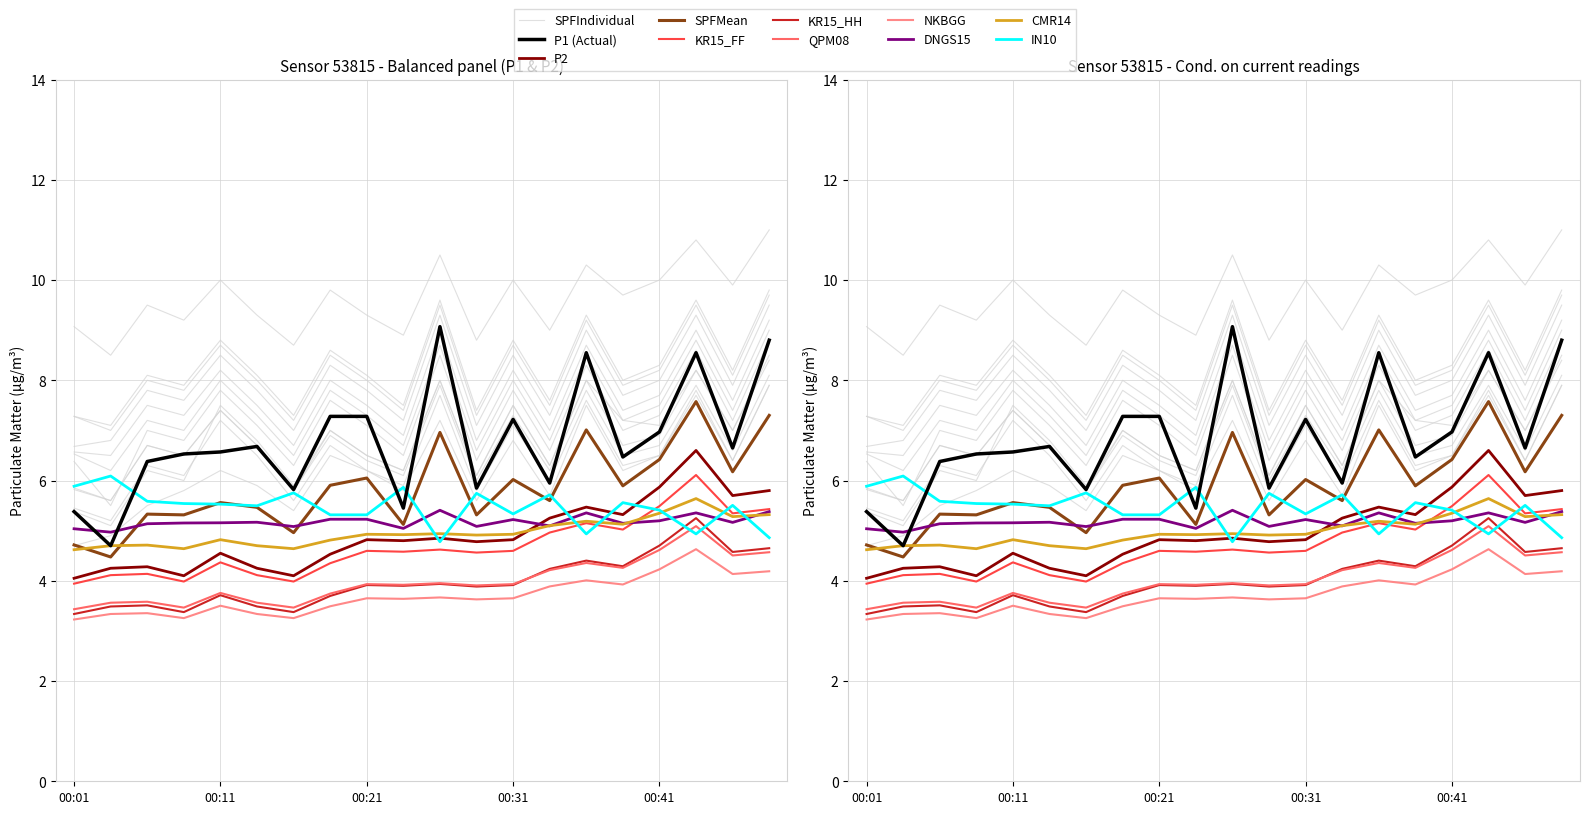

Which series changed the most between 00:11 and 00:41?

P2